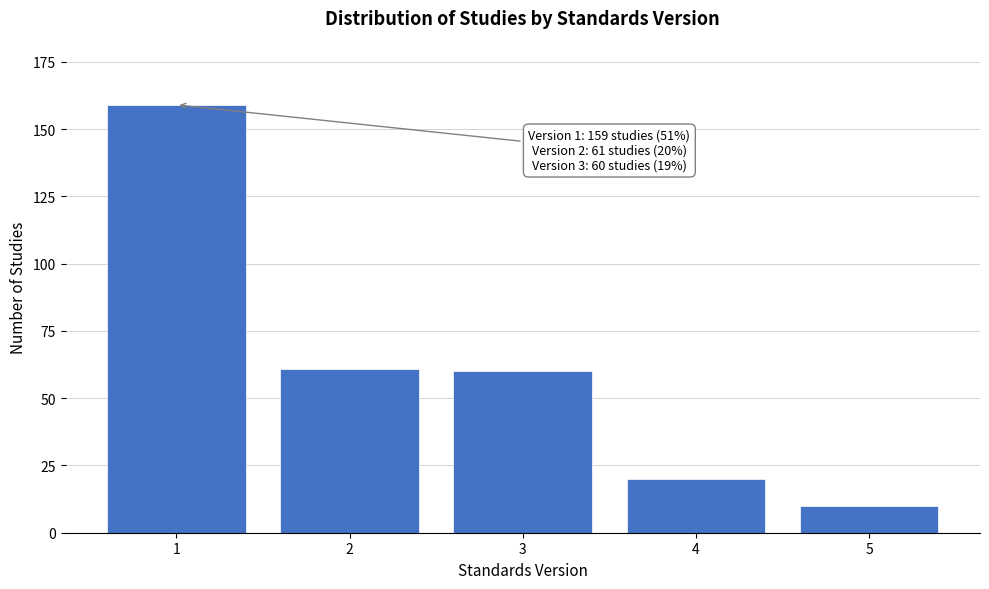

Reading right to left, extract all data points from this chart.

10	20	60	61	159